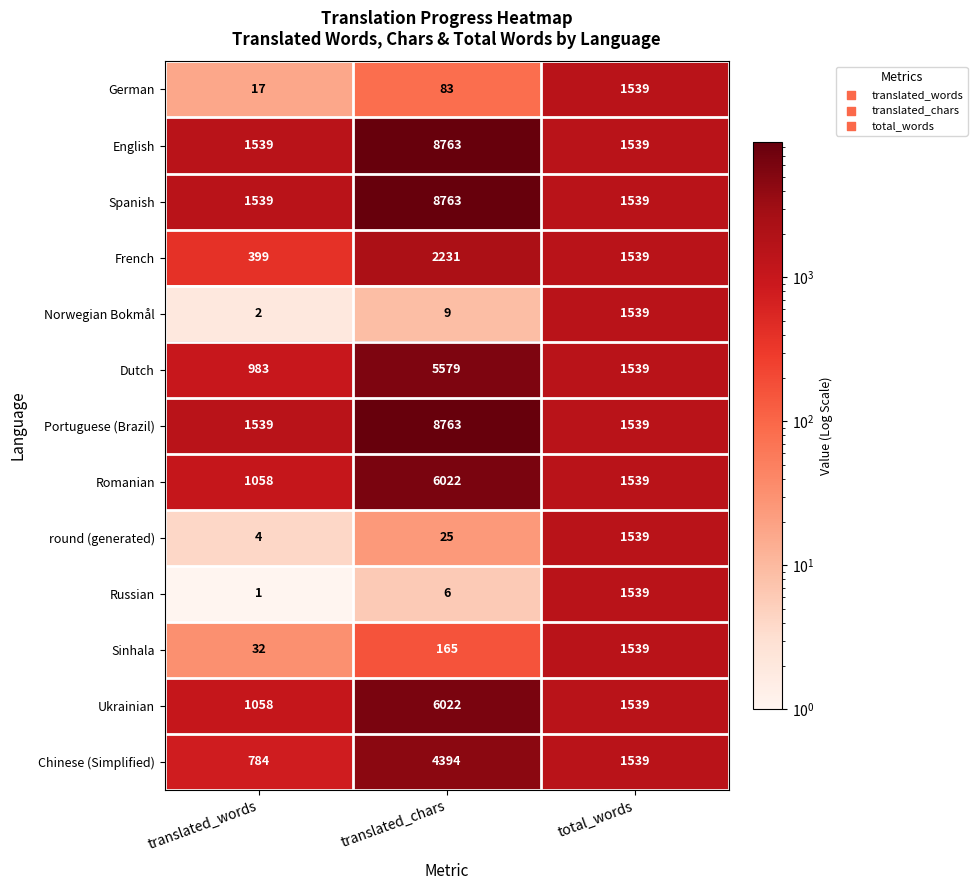

At which category does the chart reach its peak across all series?

translated_chars